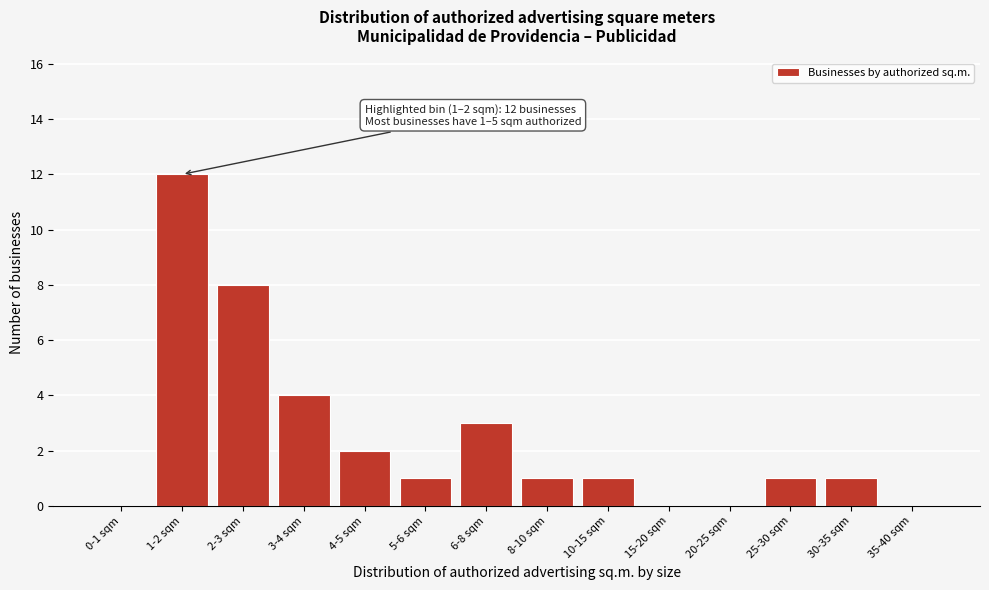

Reading left to right, list all the values displayed in this chart.

0-1 sqm=0	1-2 sqm=12	2-3 sqm=8	3-4 sqm=4	4-5 sqm=2	5-6 sqm=1	6-8 sqm=3	8-10 sqm=1	10-15 sqm=1	15-20 sqm=0	20-25 sqm=0	25-30 sqm=1	30-35 sqm=1	35-40 sqm=0